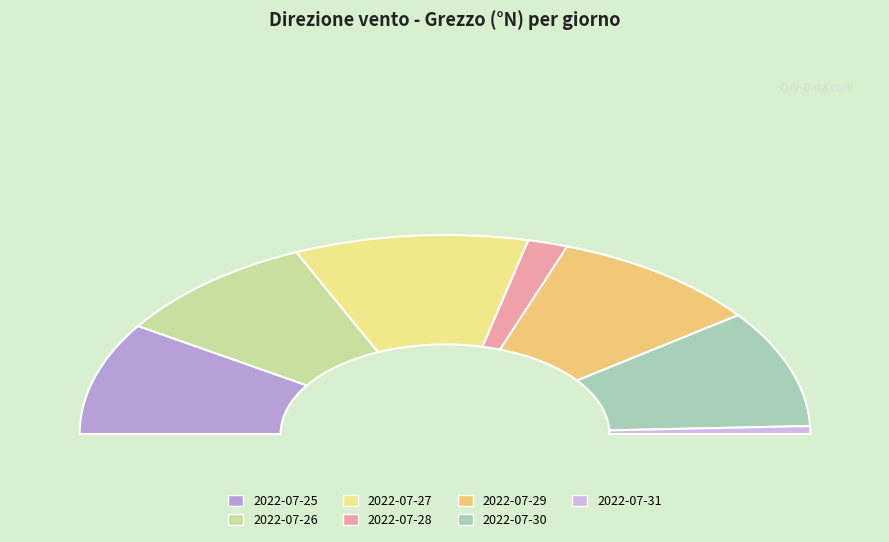

How many slices are in this pie chart?

7